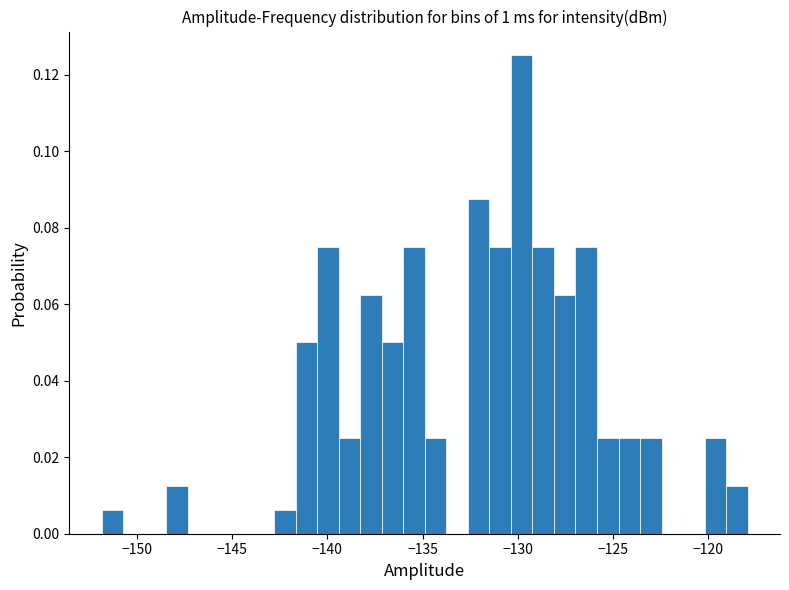

Read against the x-axis, roughly where is the centre of the tallest bar?

-130.0